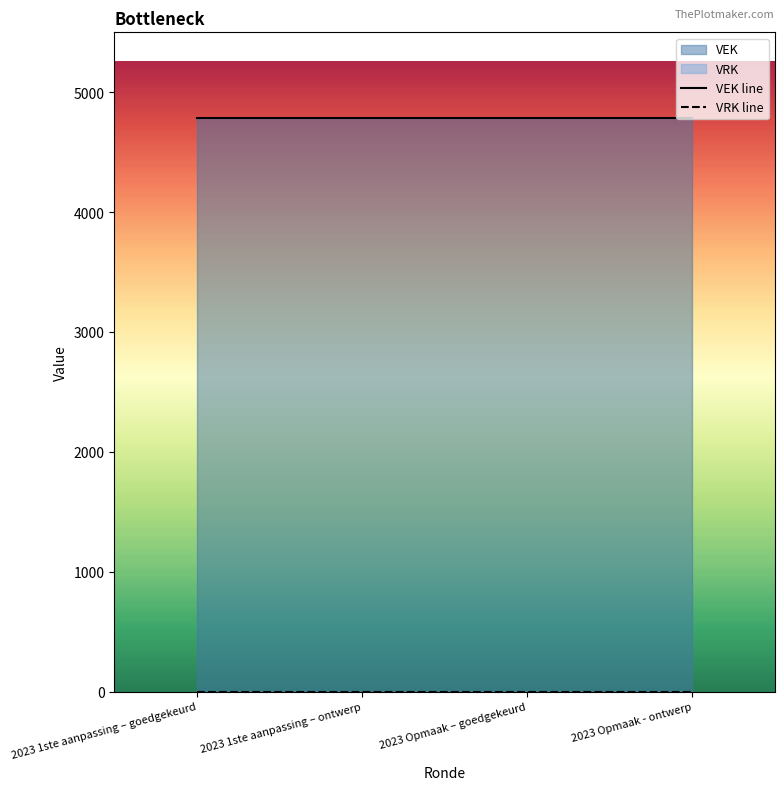

True or false: VEK line and VRK line cross at least once.

False